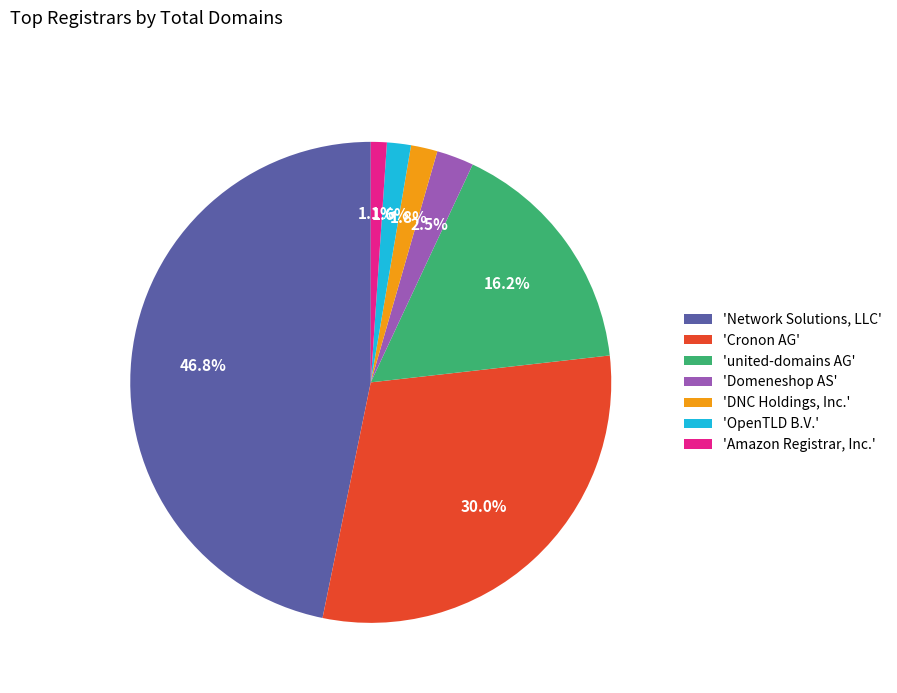

What is the largest slice in the pie chart?

'Network Solutions, LLC'